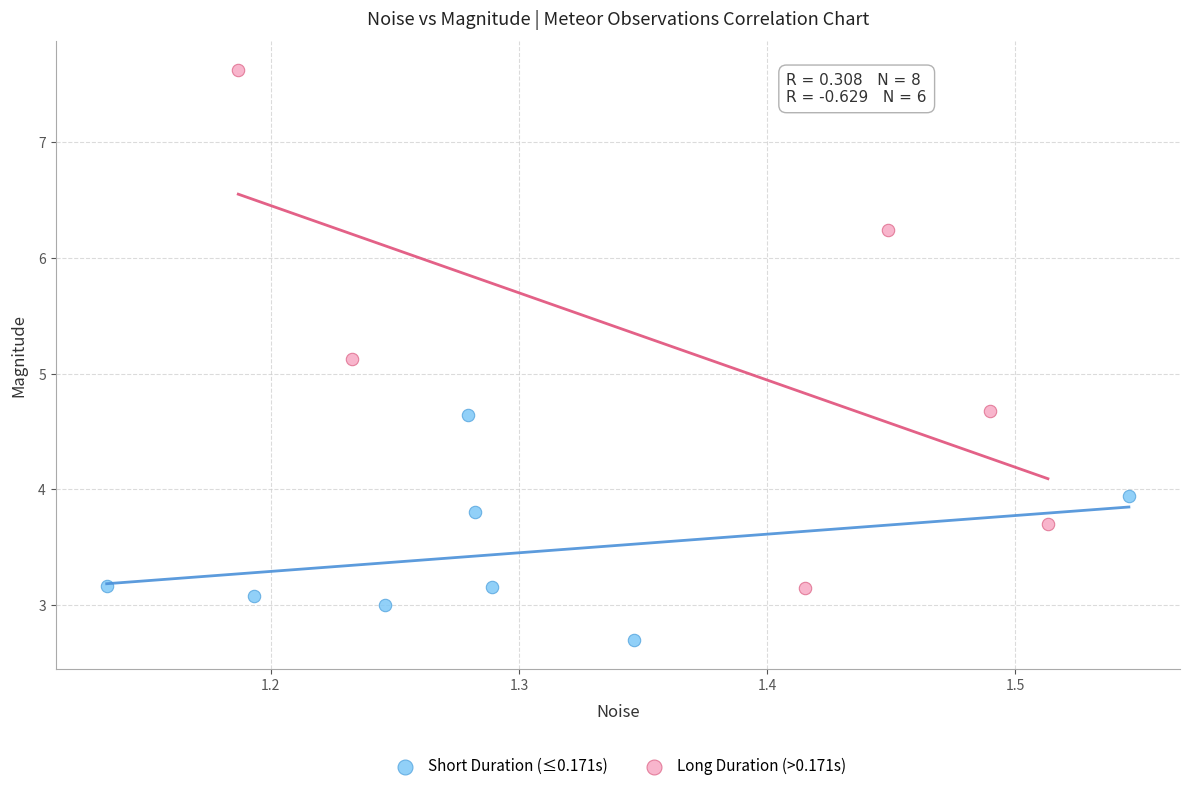

Which series contains the lowest Y value?

Short Duration (≤0.171s)